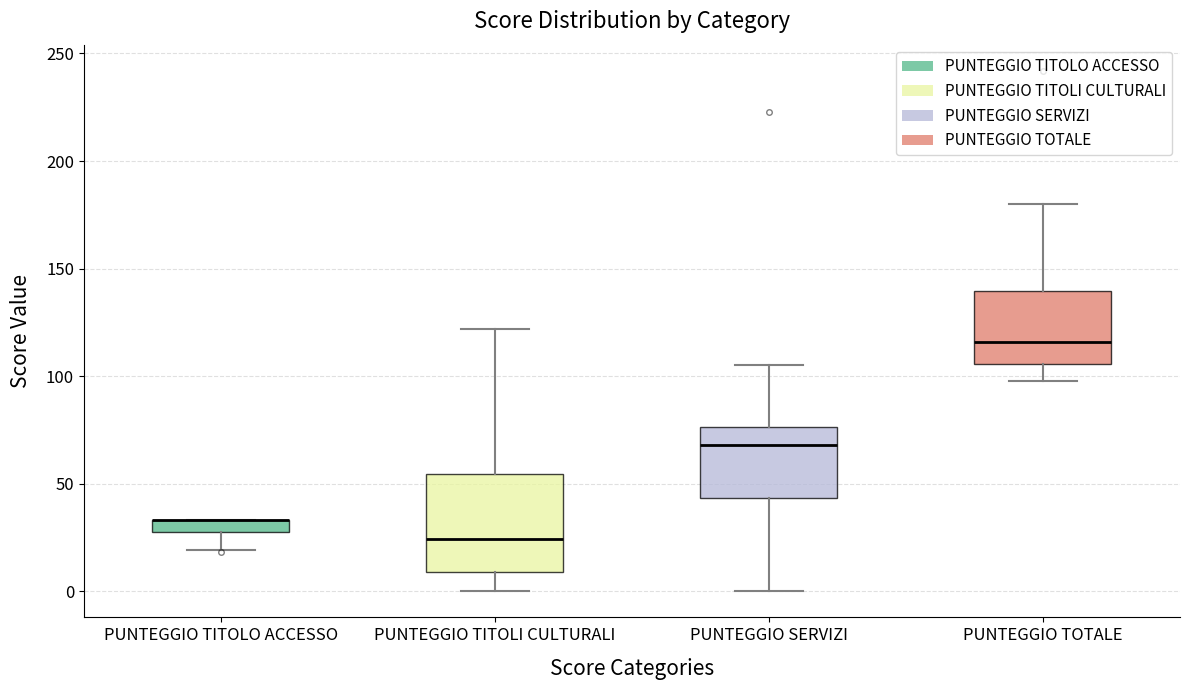

Where does the lower whisker of the box for PUNTEGGIO TITOLO ACCESSO end on the y-axis? The values are not printed on the chart, so give them approximately, as read against the axis.

20